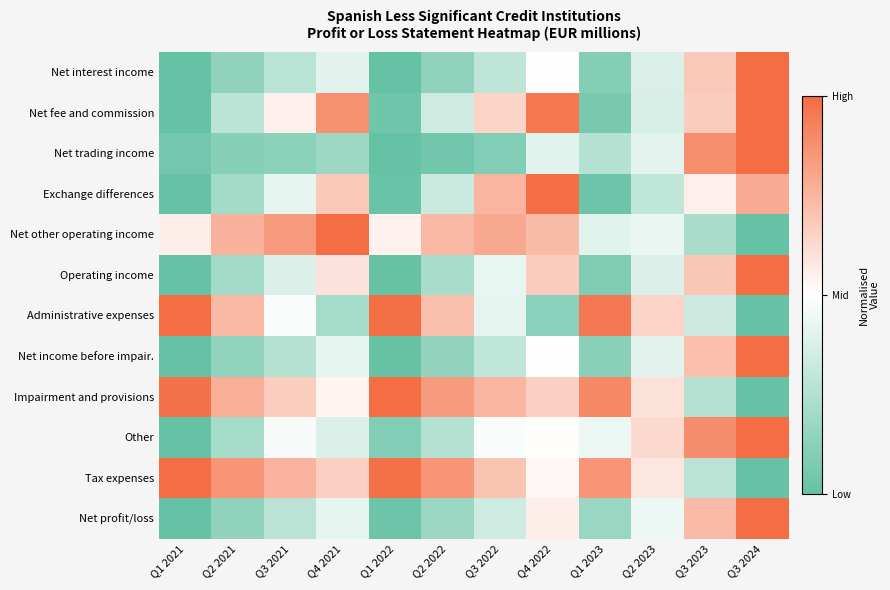

Reading right to left, transcribe all the data shown in this chart.

Net interest income: Q3 2024=1.0	Q3 2023=0.7	Q2 2023=0.4	Q1 2023=0.1	Q4 2022=0.5	Q3 2022=0.3	Q2 2022=0.1	Q1 2022=0.0	Q4 2021=0.4	Q3 2021=0.3	Q2 2021=0.1	Q1 2021=0.0
Net fee and commission: Q3 2024=1.0	Q3 2023=0.7	Q2 2023=0.4	Q1 2023=0.1	Q4 2022=1.0	Q3 2022=0.6	Q2 2022=0.3	Q1 2022=0.0	Q4 2021=0.9	Q3 2021=0.6	Q2 2021=0.3	Q1 2021=0.0
Net trading income: Q3 2024=1.0	Q3 2023=0.9	Q2 2023=0.4	Q1 2023=0.3	Q4 2022=0.4	Q3 2022=0.1	Q2 2022=0.0	Q1 2022=0.0	Q4 2021=0.2	Q3 2021=0.1	Q2 2021=0.1	Q1 2021=0.0
Exchange differences: Q3 2024=0.8	Q3 2023=0.6	Q2 2023=0.3	Q1 2023=0.0	Q4 2022=1.0	Q3 2022=0.8	Q2 2022=0.3	Q1 2022=0.0	Q4 2021=0.7	Q3 2021=0.4	Q2 2021=0.2	Q1 2021=0.0
Net other operating income: Q3 2024=0.0	Q3 2023=0.2	Q2 2023=0.4	Q1 2023=0.4	Q4 2022=0.7	Q3 2022=0.8	Q2 2022=0.7	Q1 2022=0.5	Q4 2021=1.0	Q3 2021=0.8	Q2 2021=0.8	Q1 2021=0.6
Operating income: Q3 2024=1.0	Q3 2023=0.7	Q2 2023=0.4	Q1 2023=0.1	Q4 2022=0.7	Q3 2022=0.4	Q2 2022=0.2	Q1 2022=0.0	Q4 2021=0.6	Q3 2021=0.4	Q2 2021=0.2	Q1 2021=0.0
Administrative expenses: Q3 2024=0.0	Q3 2023=0.3	Q2 2023=0.6	Q1 2023=1.0	Q4 2022=0.1	Q3 2022=0.4	Q2 2022=0.7	Q1 2022=1.0	Q4 2021=0.2	Q3 2021=0.5	Q2 2021=0.7	Q1 2021=1.0
Net income before impair.: Q3 2024=1.0	Q3 2023=0.7	Q2 2023=0.4	Q1 2023=0.1	Q4 2022=0.5	Q3 2022=0.3	Q2 2022=0.2	Q1 2022=0.0	Q4 2021=0.4	Q3 2021=0.3	Q2 2021=0.1	Q1 2021=0.0
Impairment and provisions: Q3 2024=0.0	Q3 2023=0.3	Q2 2023=0.6	Q1 2023=0.9	Q4 2022=0.7	Q3 2022=0.7	Q2 2022=0.8	Q1 2022=1.0	Q4 2021=0.5	Q3 2021=0.7	Q2 2021=0.8	Q1 2021=1.0
Other: Q3 2024=1.0	Q3 2023=0.9	Q2 2023=0.6	Q1 2023=0.4	Q4 2022=0.5	Q3 2022=0.5	Q2 2022=0.3	Q1 2022=0.1	Q4 2021=0.4	Q3 2021=0.5	Q2 2021=0.2	Q1 2021=0.0
Tax expenses: Q3 2024=0.0	Q3 2023=0.3	Q2 2023=0.6	Q1 2023=0.9	Q4 2022=0.5	Q3 2022=0.7	Q2 2022=0.9	Q1 2022=1.0	Q4 2021=0.7	Q3 2021=0.8	Q2 2021=0.9	Q1 2021=1.0
Net profit/loss: Q3 2024=1.0	Q3 2023=0.7	Q2 2023=0.4	Q1 2023=0.2	Q4 2022=0.6	Q3 2022=0.3	Q2 2022=0.2	Q1 2022=0.0	Q4 2021=0.4	Q3 2021=0.3	Q2 2021=0.1	Q1 2021=0.0